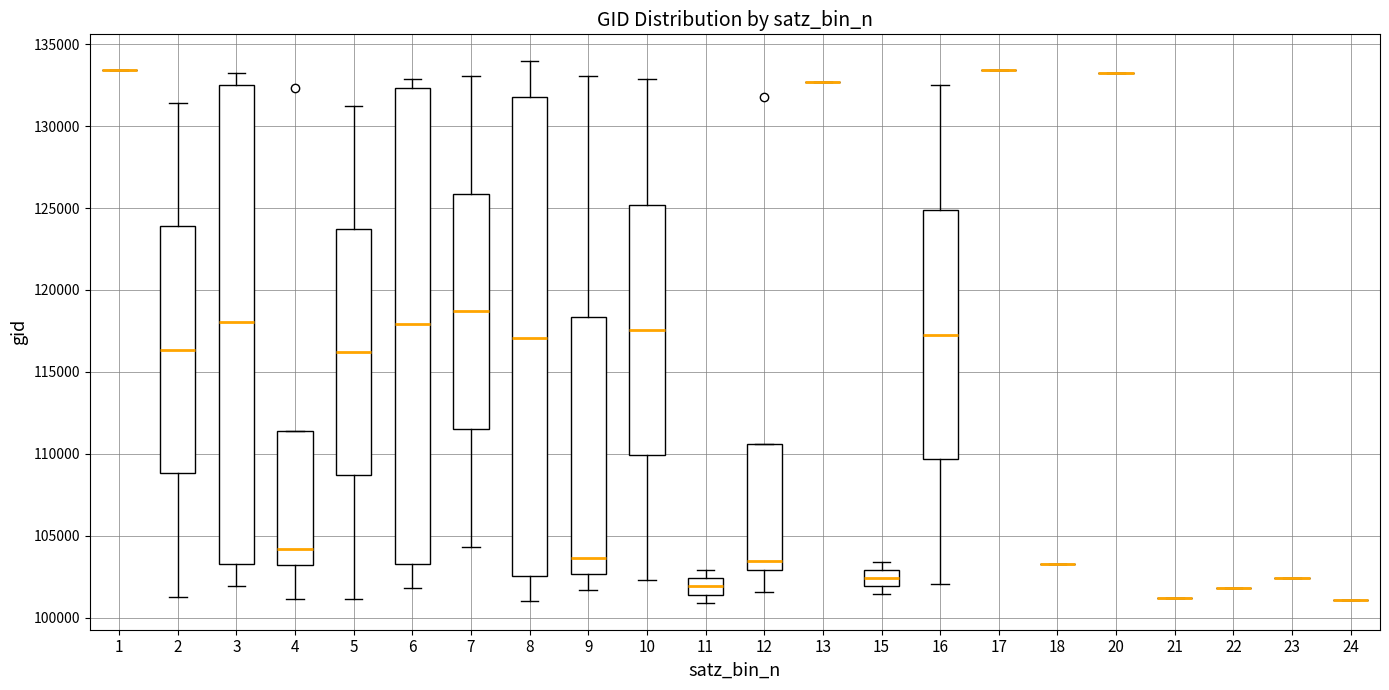

Reading left to right, transcribe this box plot: for each box, give where its median line is, the range the box spans, and where its two whiskers end, as read against the y-axis. The values are not printed on the chart, so give them approximately, as read against the axis.

1: box collapsed to a line at 133500, whiskers 133500 to 133500
2: median 116500, box 109000 to 124000, whiskers 101500 to 131500
3: median 118000, box 103500 to 132500, whiskers 102000 to 133000
4: median 104000, box 103000 to 111500, whiskers 101000 to 111500
5: median 116000, box 108500 to 123500, whiskers 101000 to 131000
6: median 118000, box 103500 to 132500, whiskers 102000 to 133000
7: median 118500, box 111500 to 126000, whiskers 104500 to 133000
8: median 117000, box 102500 to 132000, whiskers 101000 to 134000
9: median 103500, box 102500 to 118500, whiskers 101500 to 133000
10: median 117500, box 110000 to 125000, whiskers 102500 to 133000
11: median 102000, box 101500 to 102500, whiskers 101000 to 103000
12: median 103500, box 103000 to 110500, whiskers 101500 to 110500
13: box collapsed to a line at 132500, whiskers 132500 to 132500
15: median 102500, box 102000 to 103000, whiskers 101500 to 103500
16: median 117500, box 109500 to 125000, whiskers 102000 to 132500
17: box collapsed to a line at 133500, whiskers 133500 to 133500
18: box collapsed to a line at 103500, whiskers 103500 to 103500
20: box collapsed to a line at 133000, whiskers 133000 to 133000
21: box collapsed to a line at 101000, whiskers 101000 to 101000
22: box collapsed to a line at 102000, whiskers 102000 to 102000
23: box collapsed to a line at 102500, whiskers 102500 to 102500
24: box collapsed to a line at 101000, whiskers 101000 to 101000